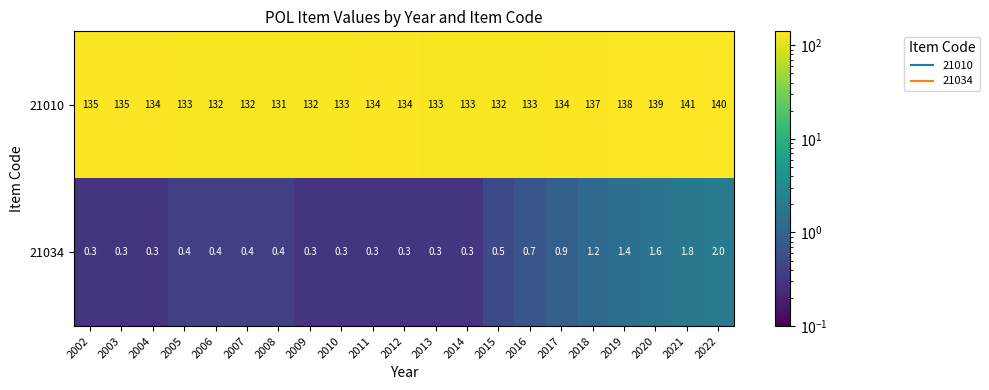

What is the smallest value displayed?

0.3